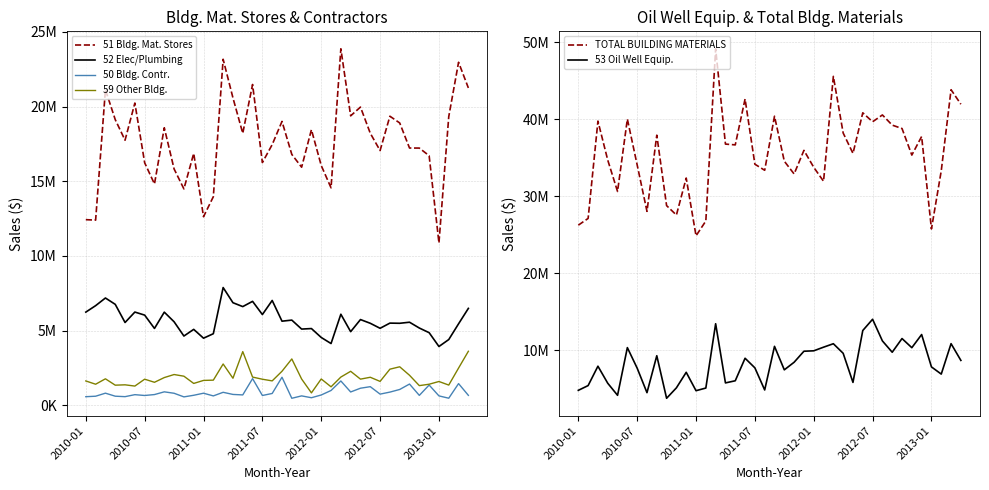

What is the sum of the TOTAL BUILDING MATERIALS values at 2011-07 and 18?

68905439